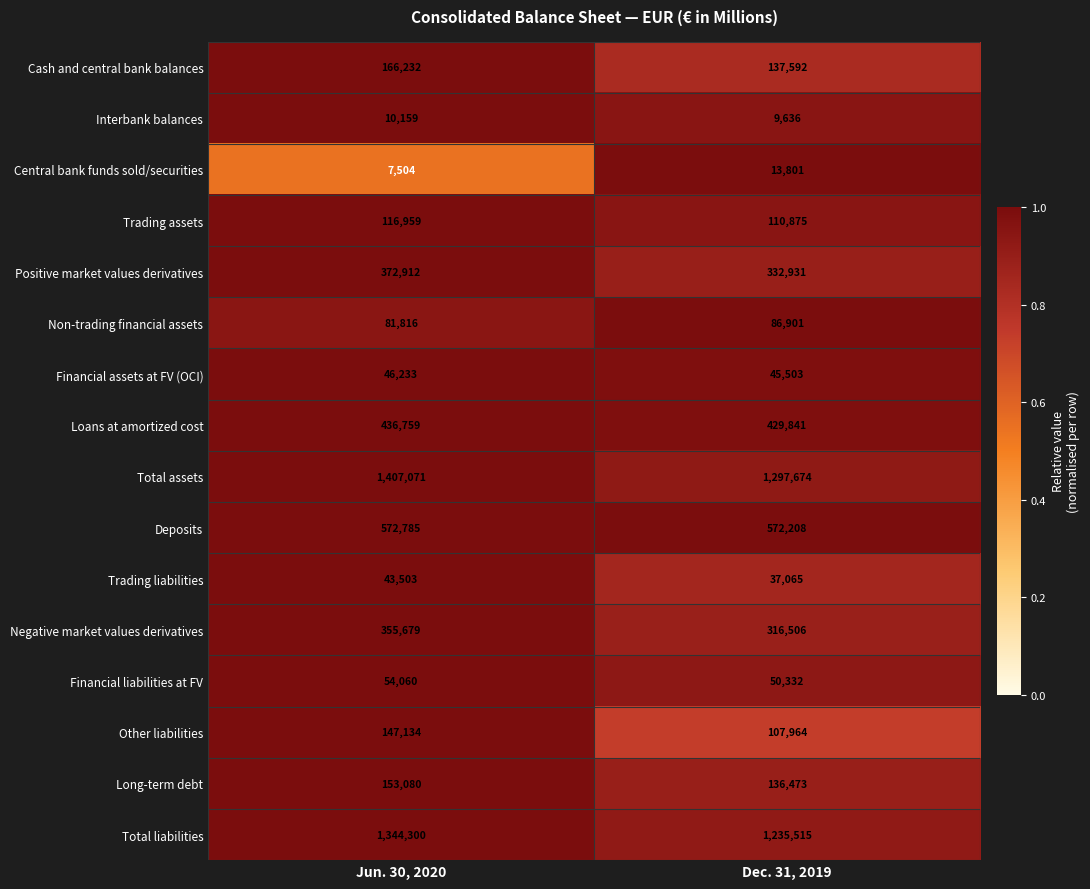

What is the difference between the highest and lowest values at Dec. 31, 2019?

1288038